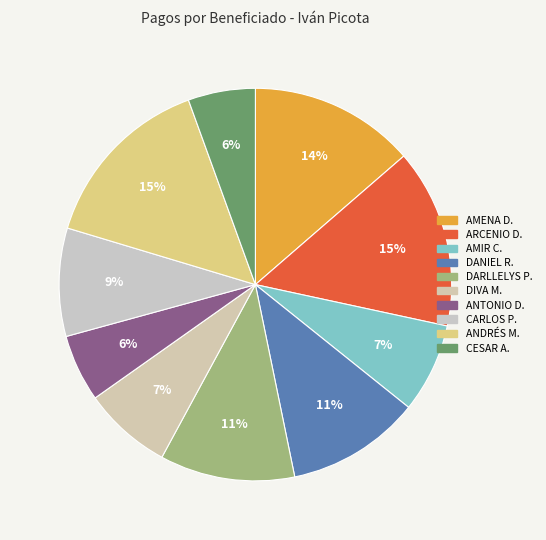

Count the number of slices in the pie.

10